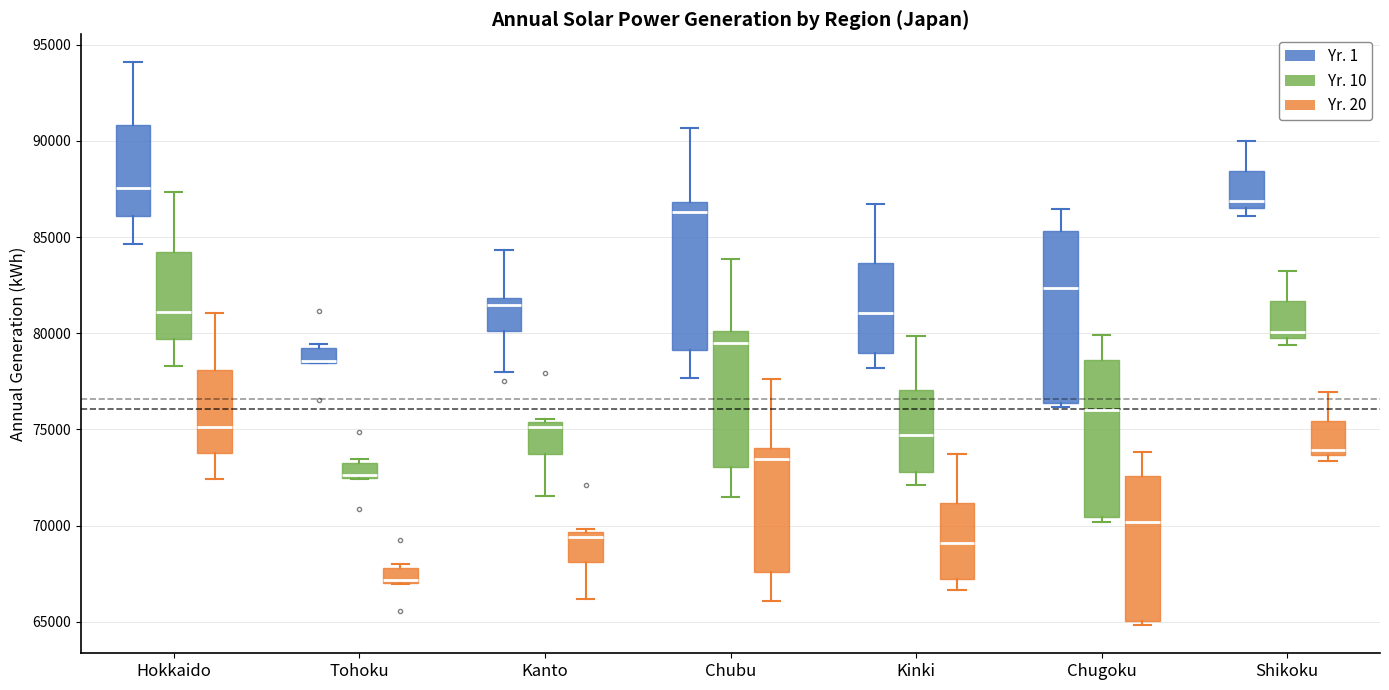

Where does the upper whisker of the box for Shikoku (Yr. 1) end on the y-axis? The values are not printed on the chart, so give them approximately, as read against the axis.

90000